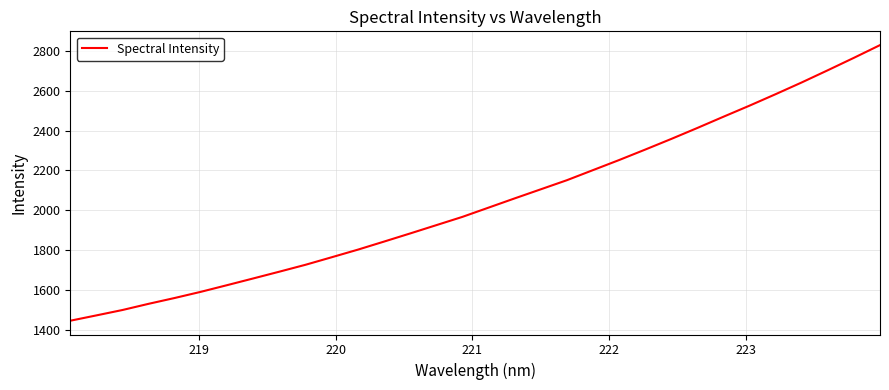

What is the difference between the maximum and minimum values?

1385.2